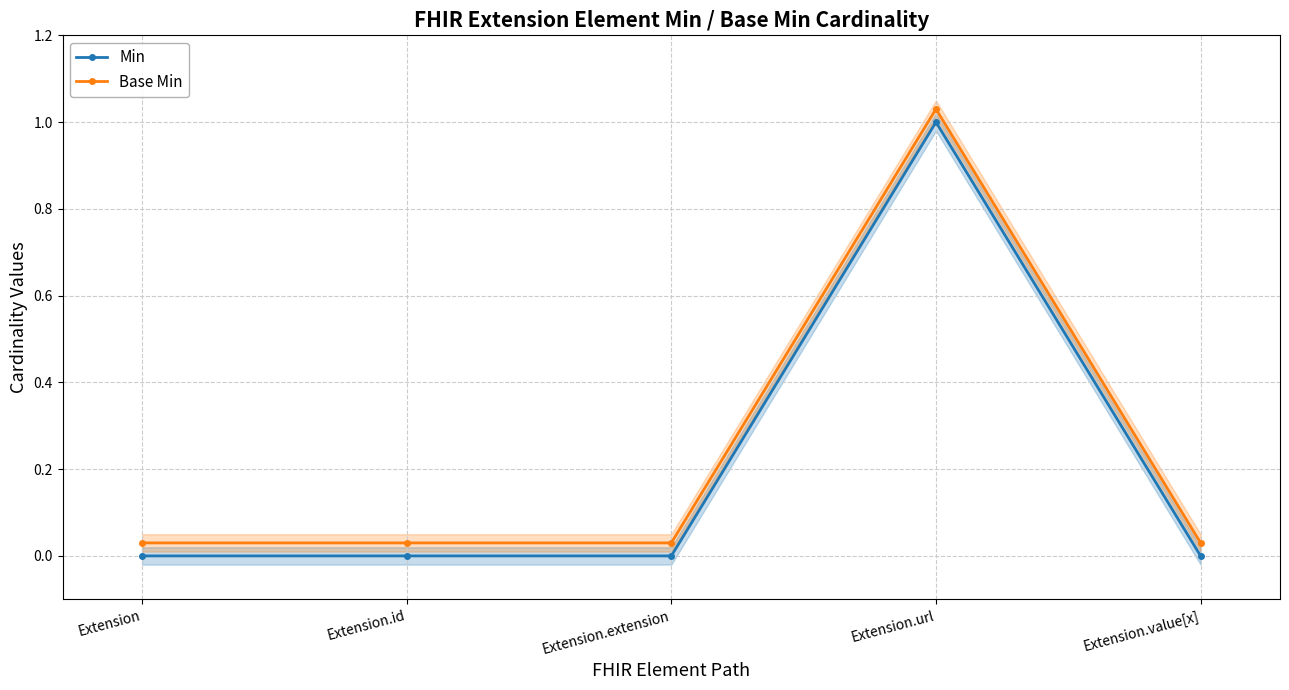

At which category is the sum across all series the highest?

Extension.url